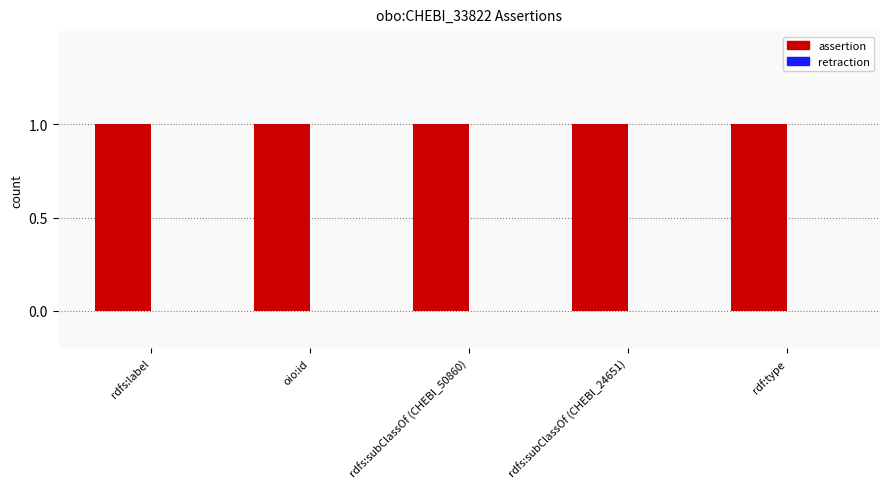

Between rdf:type and rdfs:subClassOf (CHEBI_50860), which is larger?

rdf:type